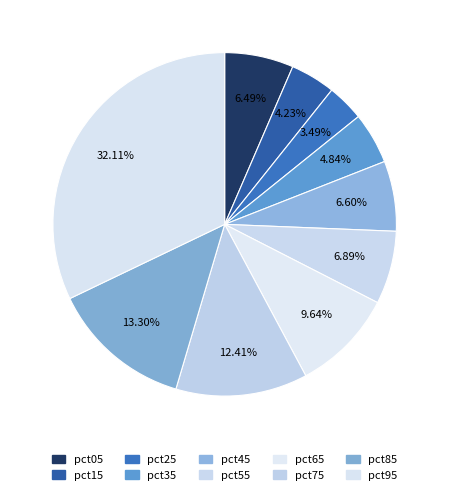

Is it true that pct75 is 1% of the pie?

False